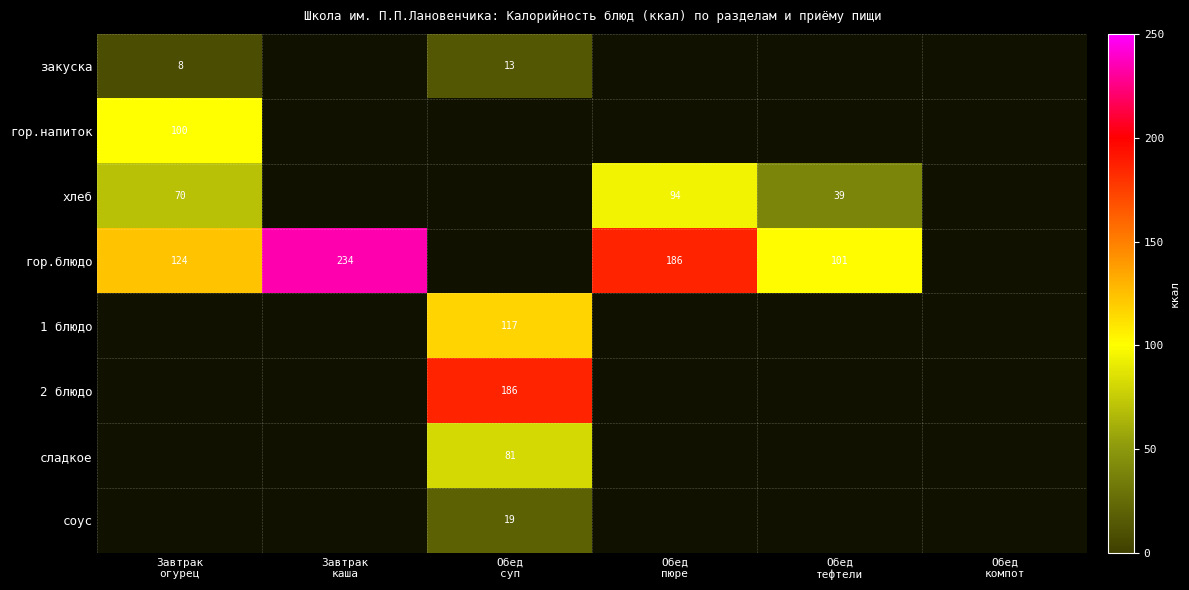

At which category does the chart reach its peak across all series?

Завтрак
каша